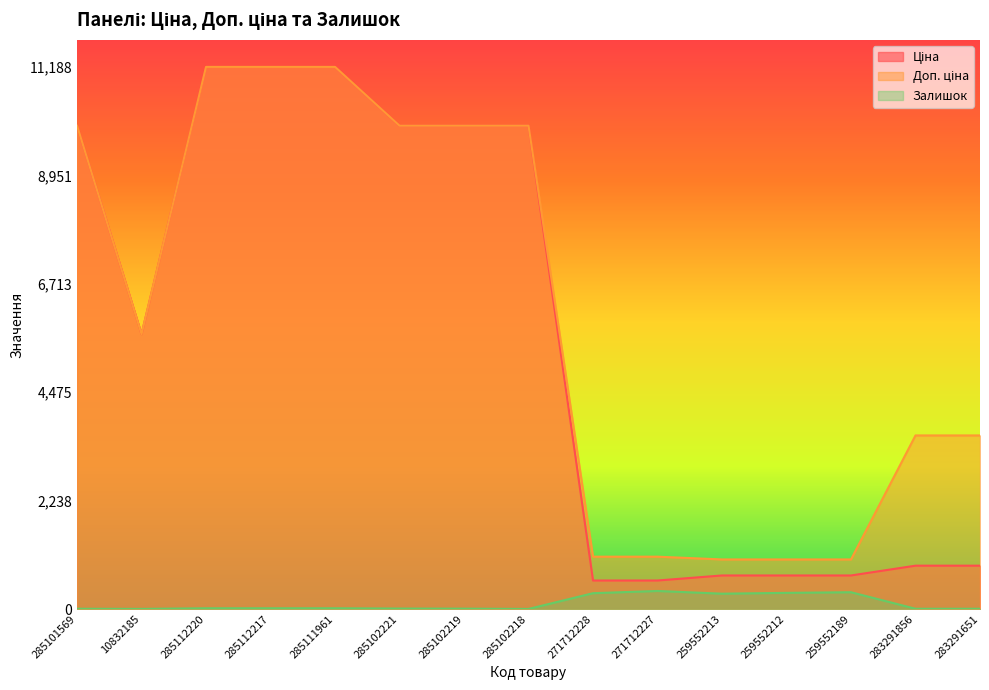

Is the value of Доп. ціна at 285111961 greater than the value of Залишок at 283291856?

Yes